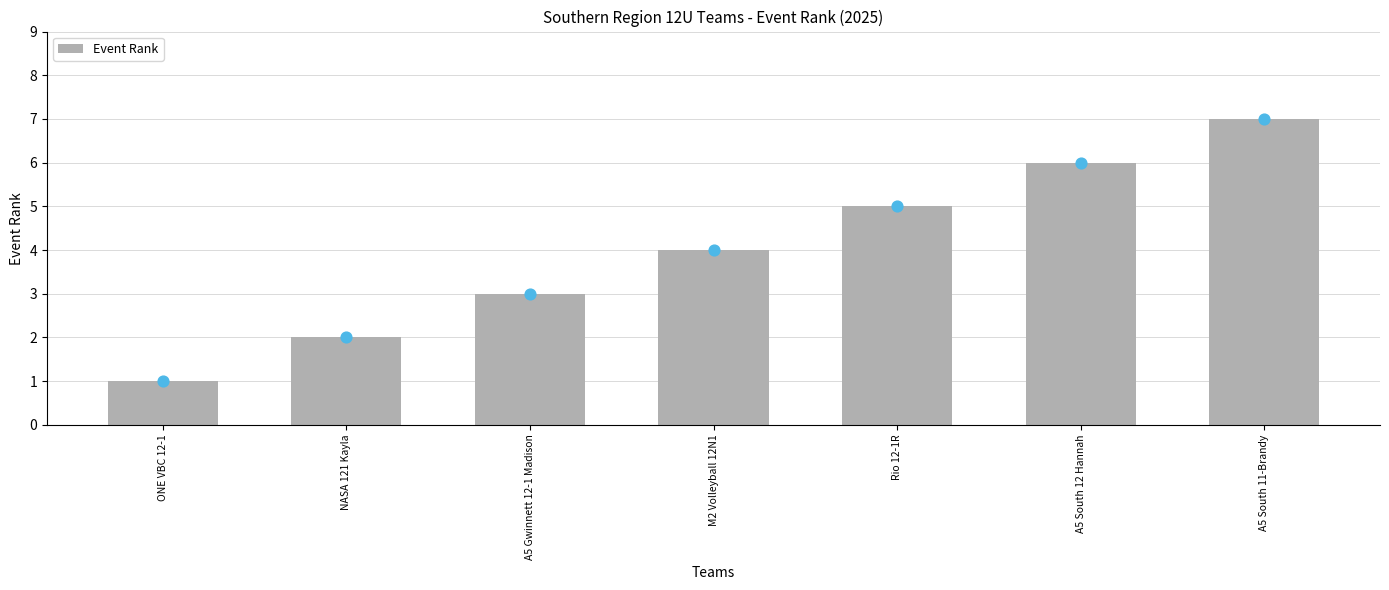

Between Rio 12-1R and A5 Gwinnett 12-1 Madison, which is larger?

Rio 12-1R